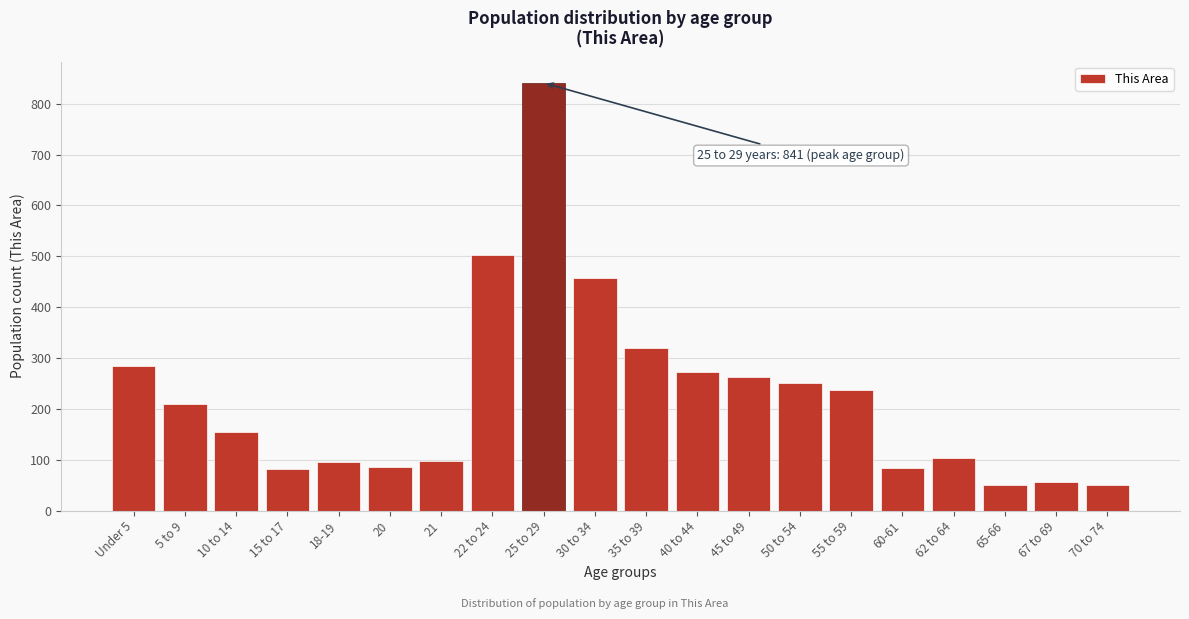

What is the value of the 8th bar from the left?

502